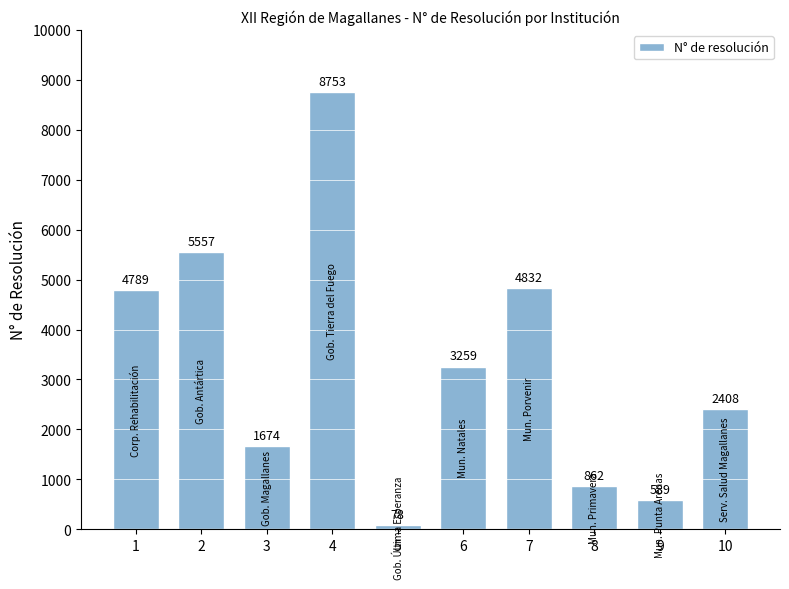

Rank the categories by value from lowest to highest.

5, 9, 8, 3, 10, 6, 1, 7, 2, 4